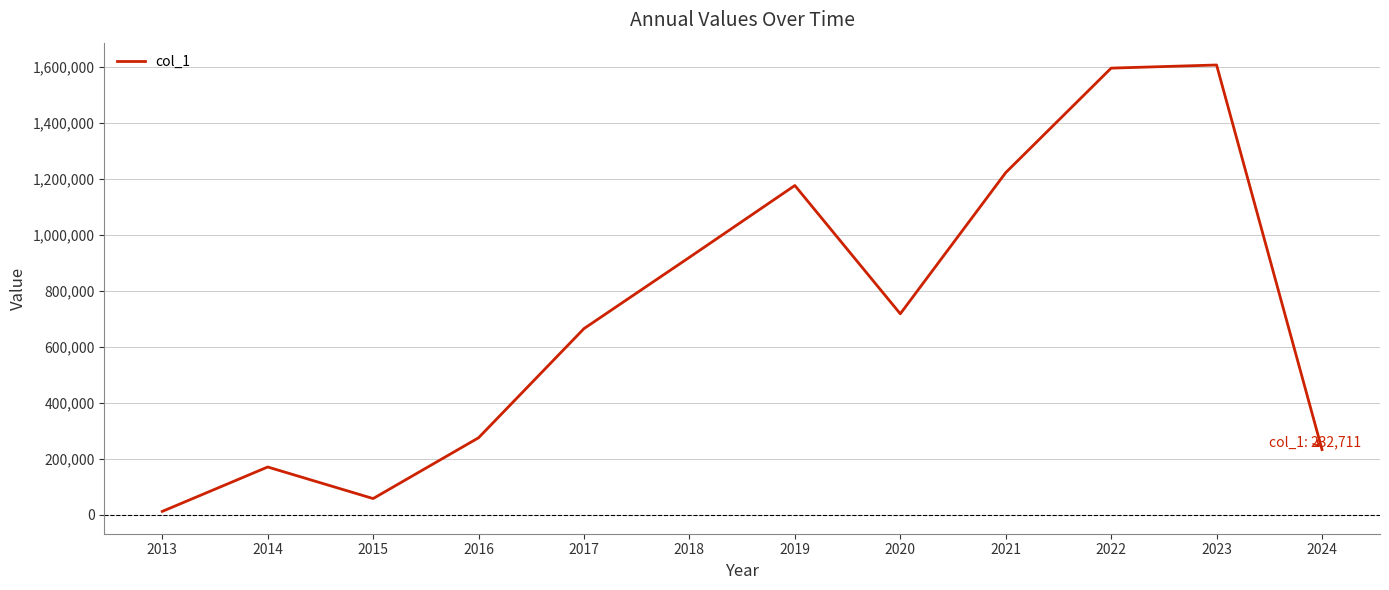

What is the difference between the maximum and minimum values?

1594358.2